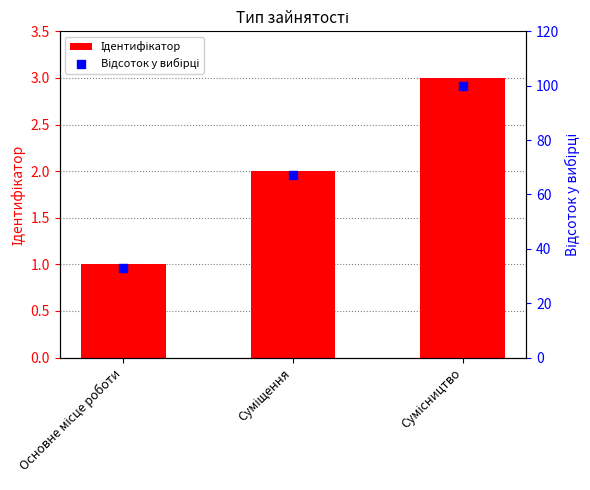

Which series has the largest total across all categories?

Відсоток у вибірці